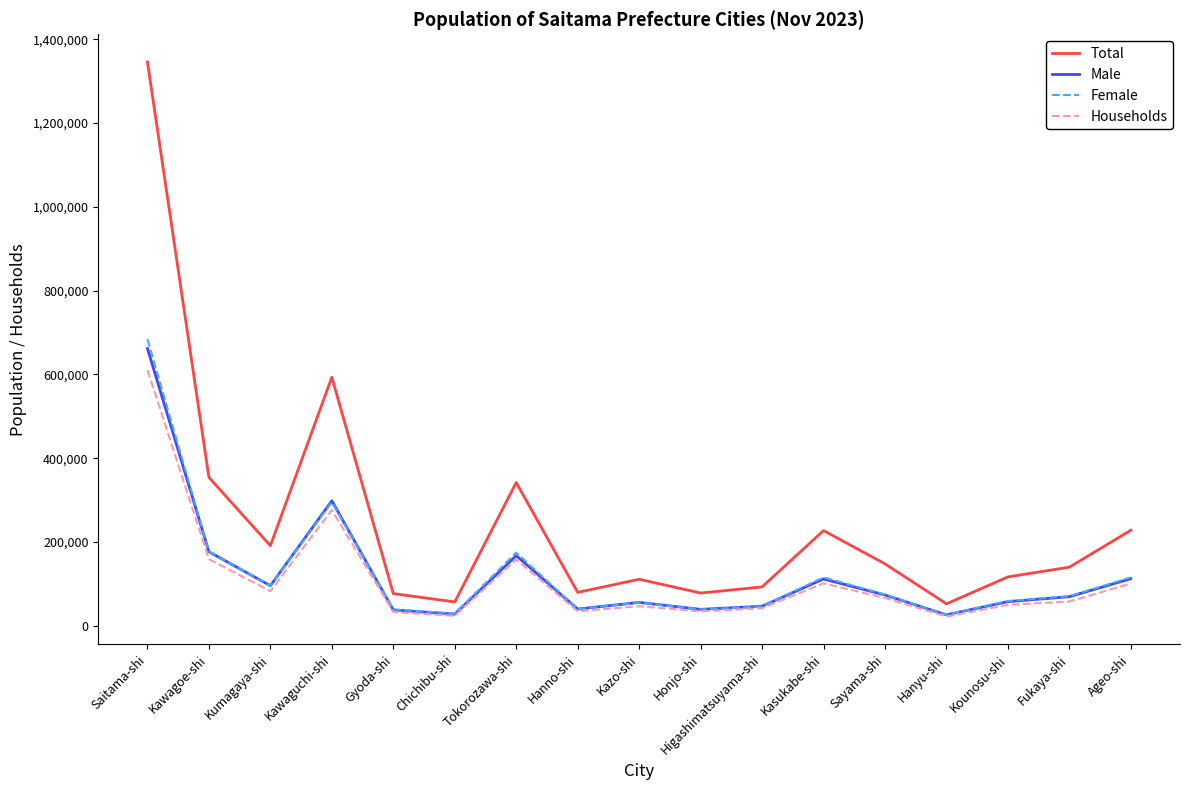

The value of Male at Ageo-shi is 112393. True or false?

True